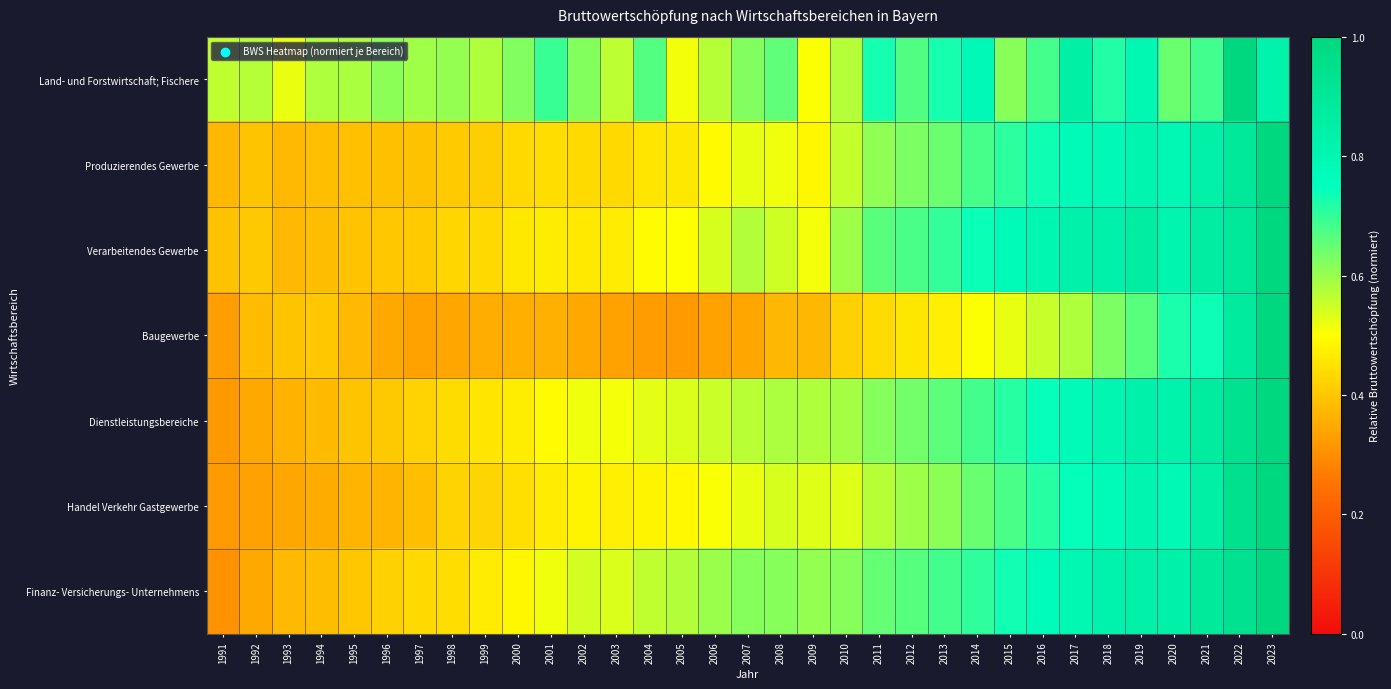

Which category has the lowest value across all series?

1991